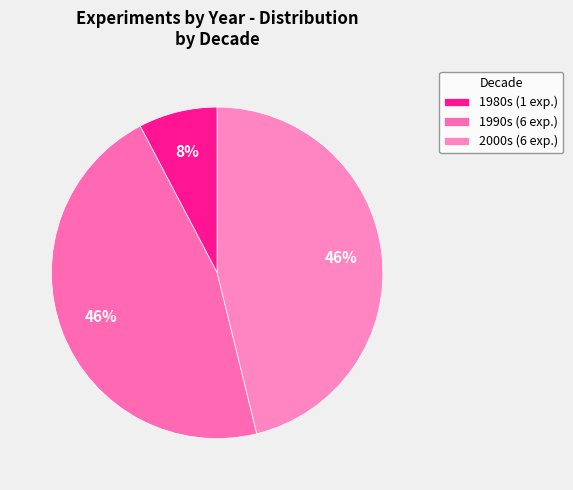

How many segments does this pie chart have?

3